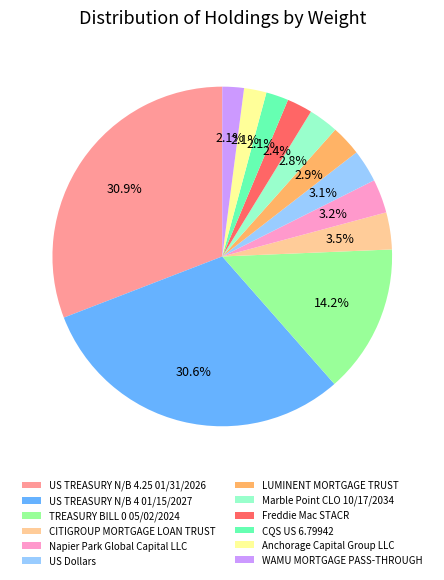

Is US TREASURY N/B 4 01/15/2027 the majority of the pie?

No